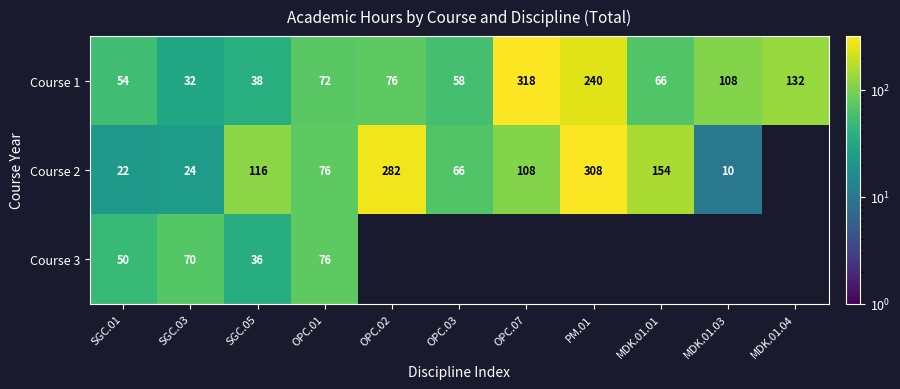

At SGC.03, list the series in order from smallest to largest.

Course 2, Course 1, Course 3